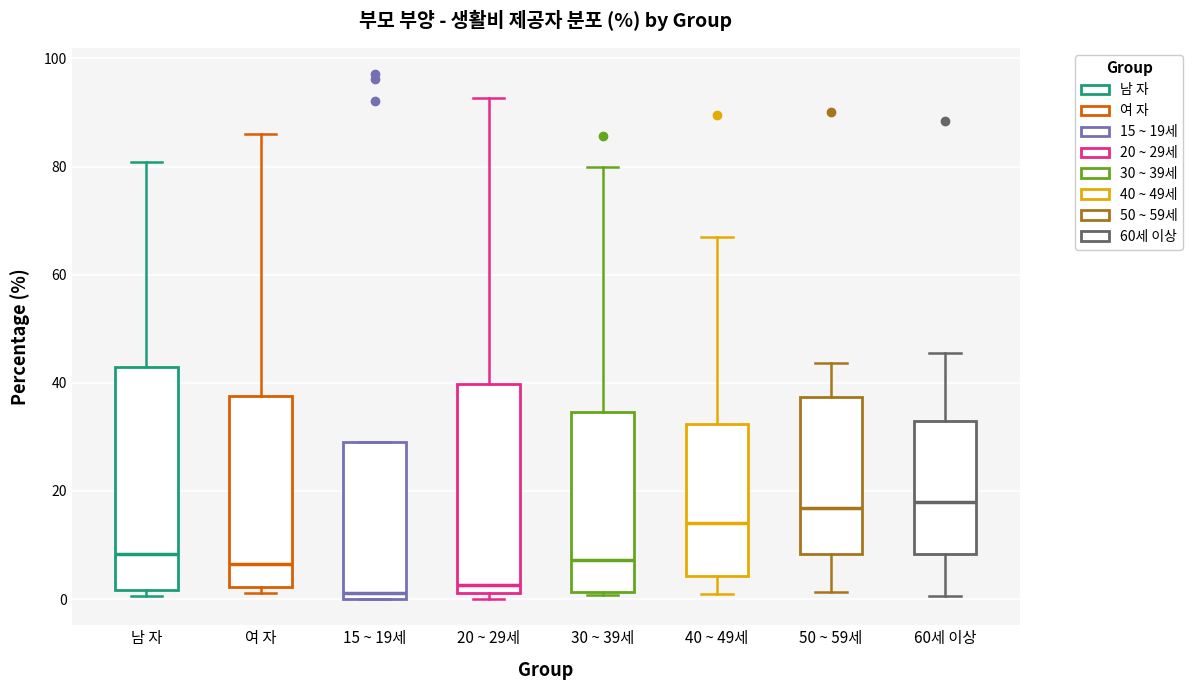

Which box is the tallest, from its lower edge to its upper edge?

남 자